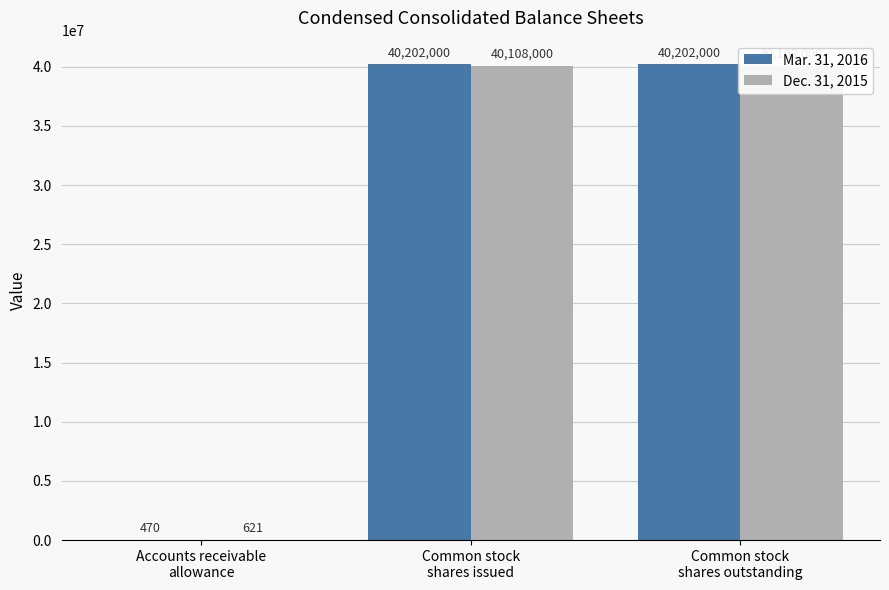

What is the total value across all series at Accounts receivable
allowance?

1091